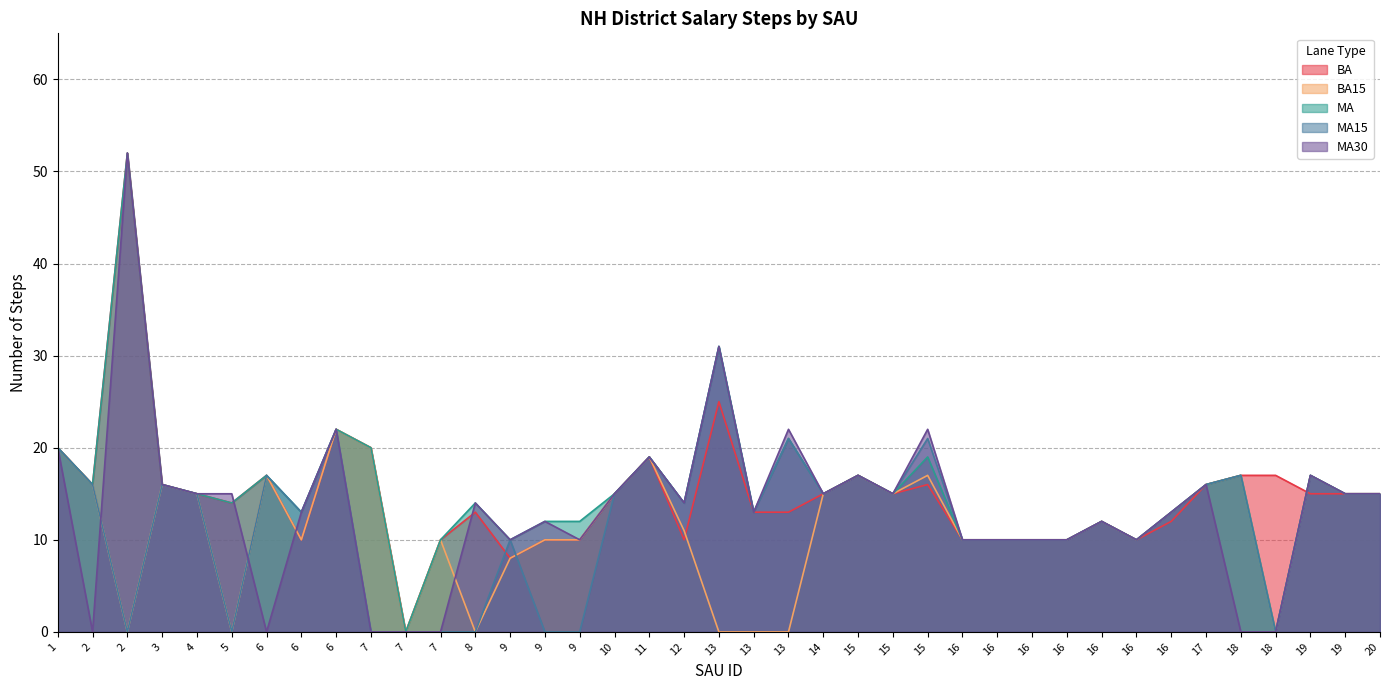

Is the value of MA30 at 11 greater than the value of BA15 at 12?

Yes